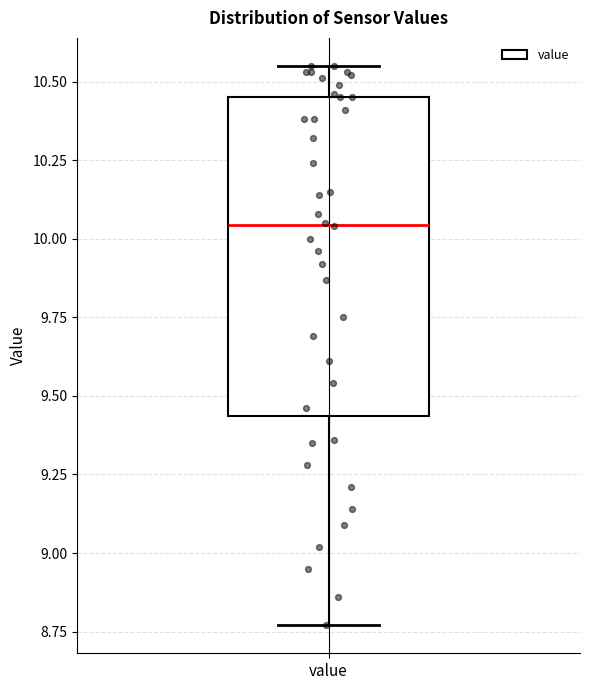

Where is the lower edge of the box for value on the y-axis? The values are not printed on the chart, so give them approximately, as read against the axis.

9.45